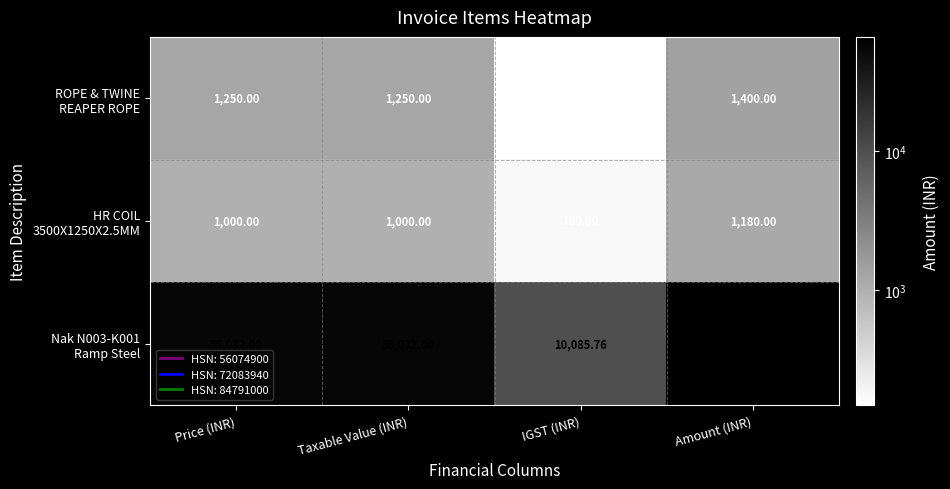

At which category is the sum across all series the highest?

Amount (INR)